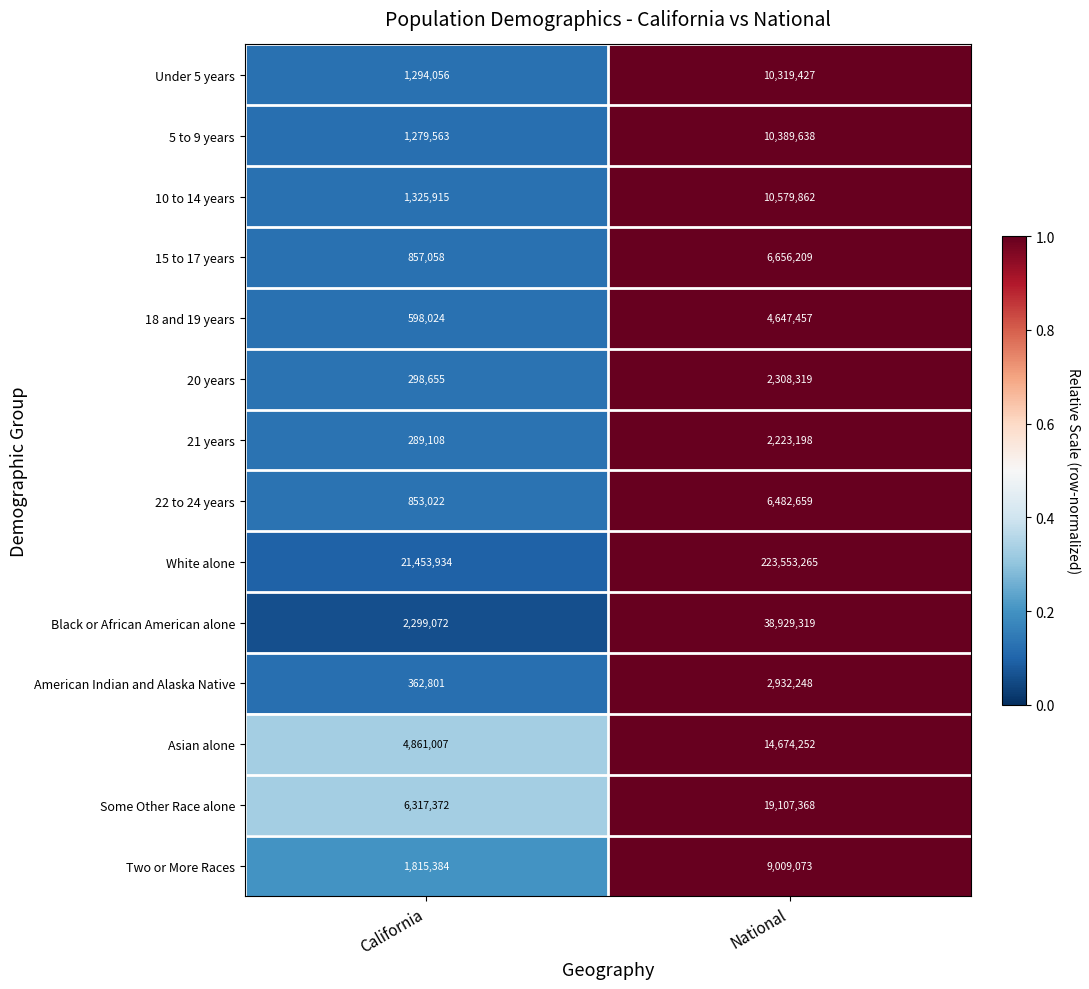

What is the total value across all series at California?

43904971